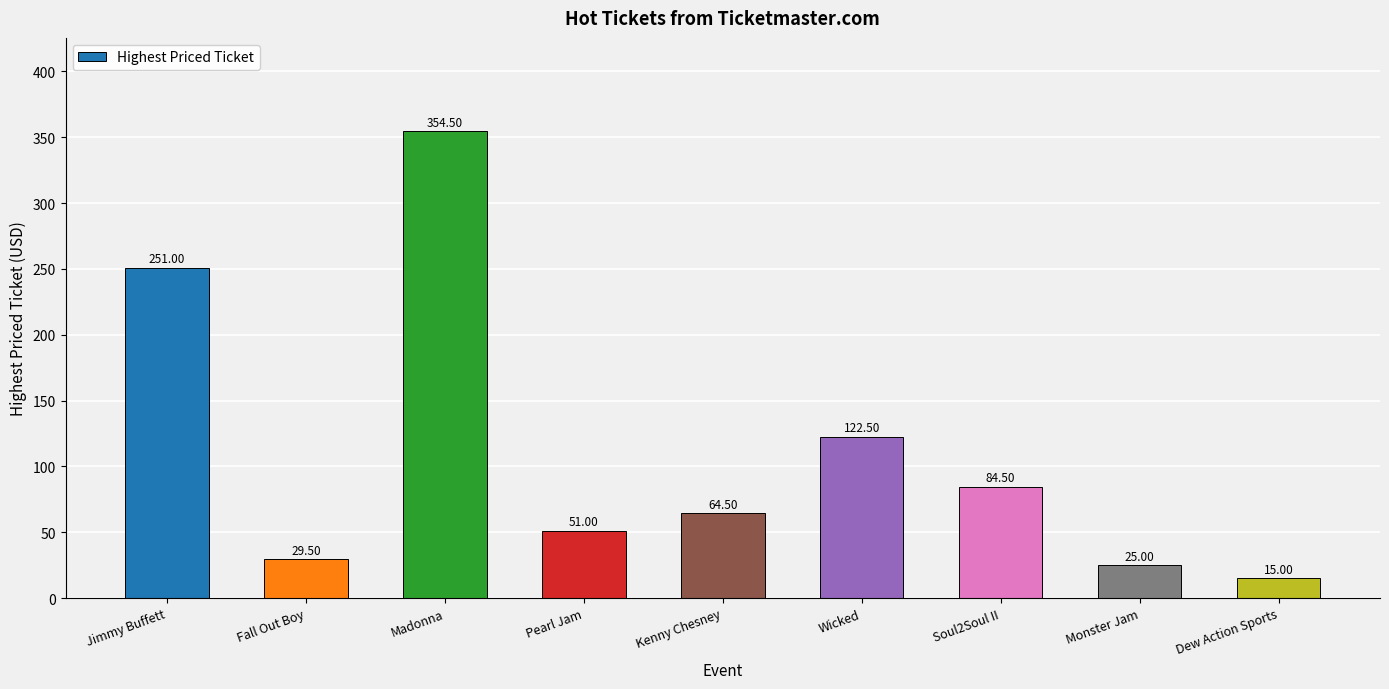

What is the label of the 4th bar from the right?

Wicked